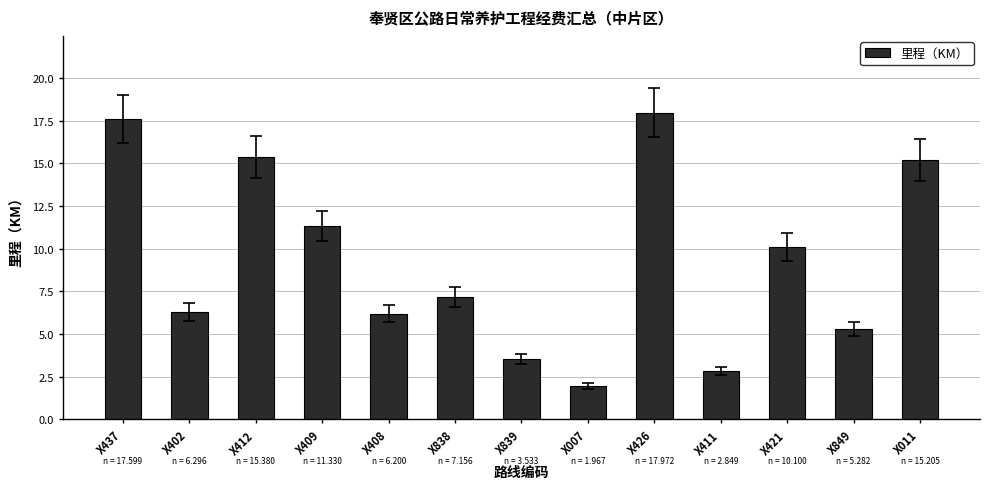

Count the number of values greater than 7.

7